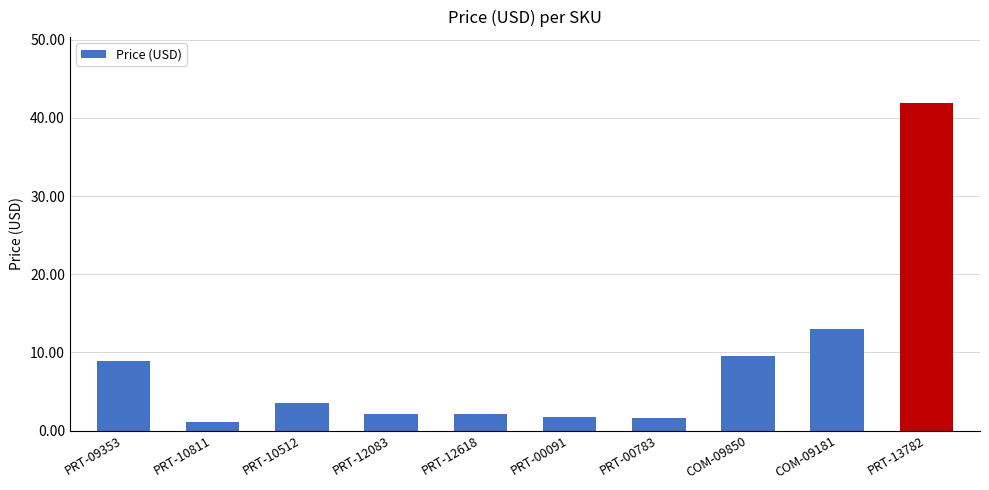

What is the minimum value shown in the chart?

1.1